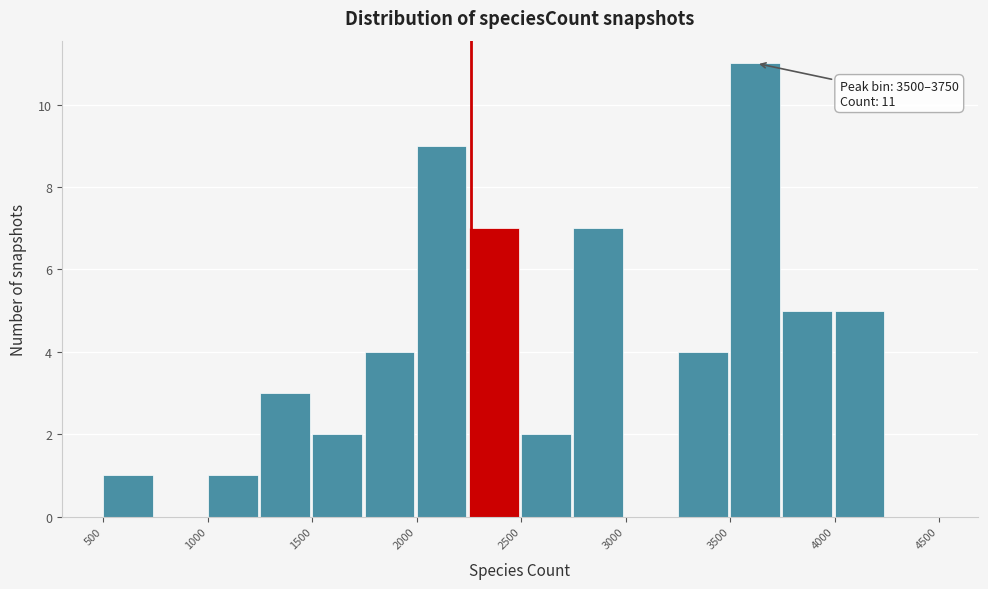

Over which range of the x-axis is the bar tallest?

3500 to 3750